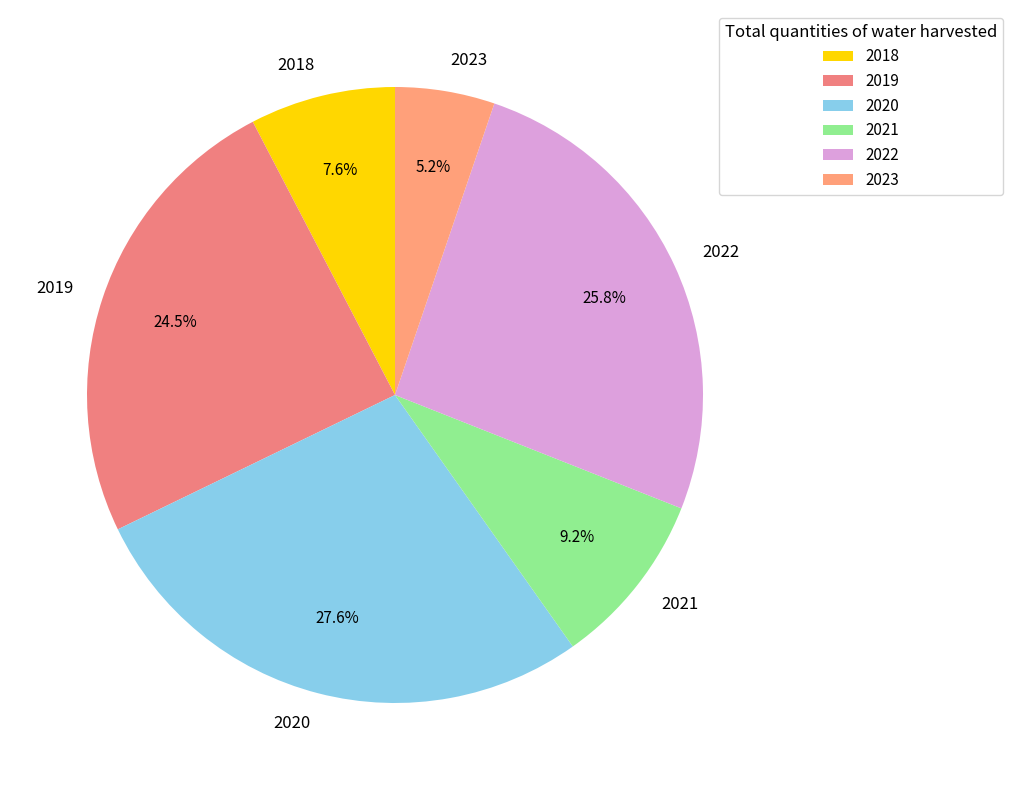

What percentage do 2022 and 2021 together represent?

35.0%